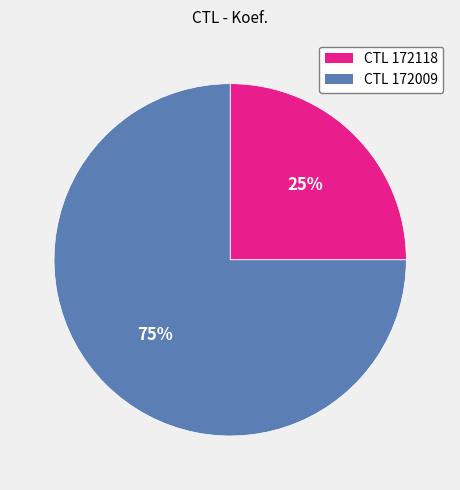

How many slices are in this pie chart?

2